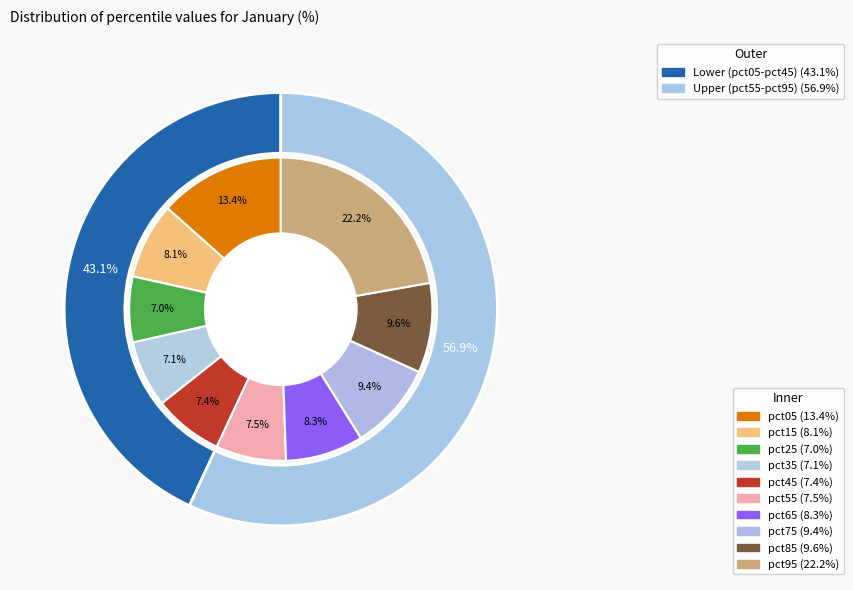

To the nearest percent, what portion does pct95 represent?

22%